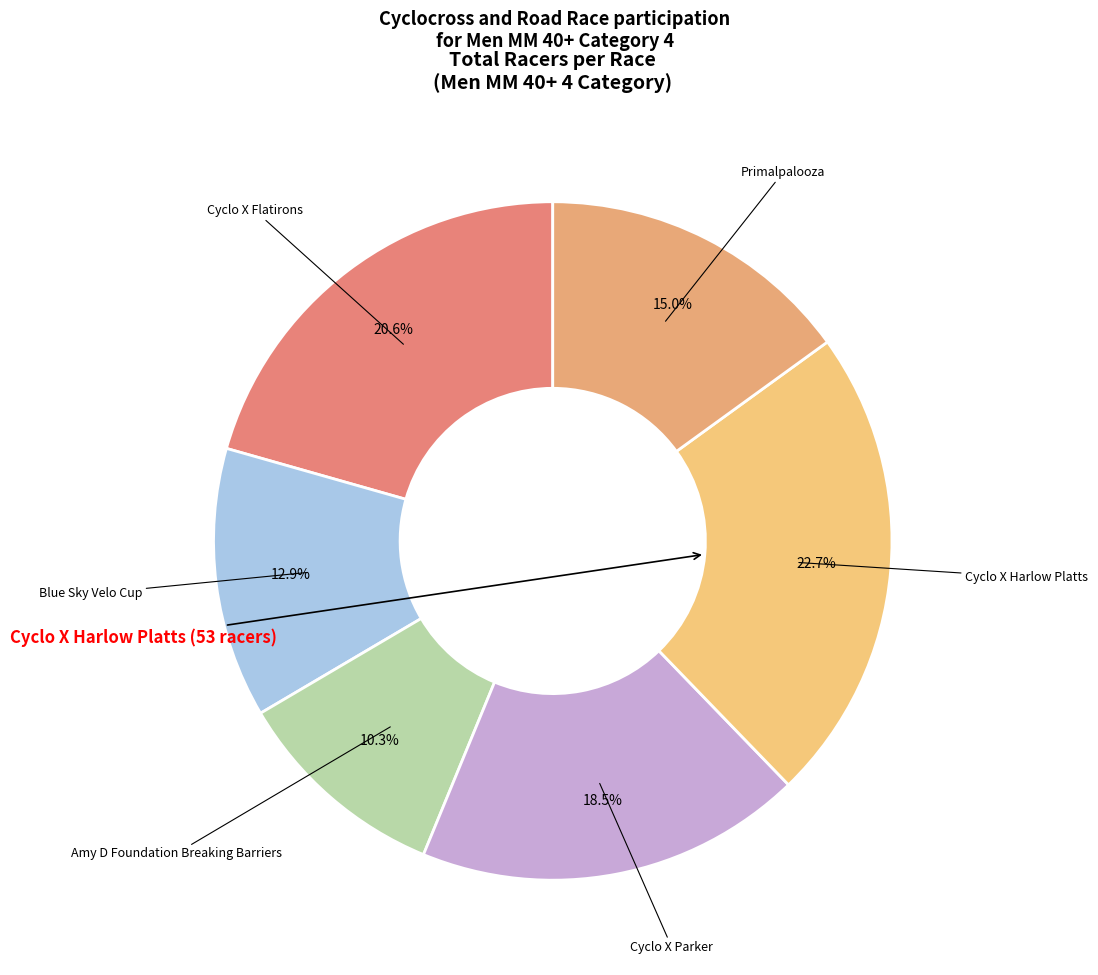

The Blue Sky Velo Cup slice represents 26% of the pie. True or false?

False